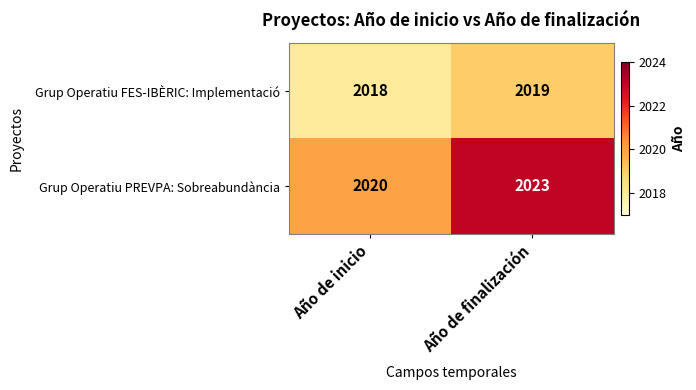

Rank the series by their maximum value, from highest to lowest.

Grup Operatiu PREVPA: Sobreabundància, Grup Operatiu FES-IBÈRIC: Implementació